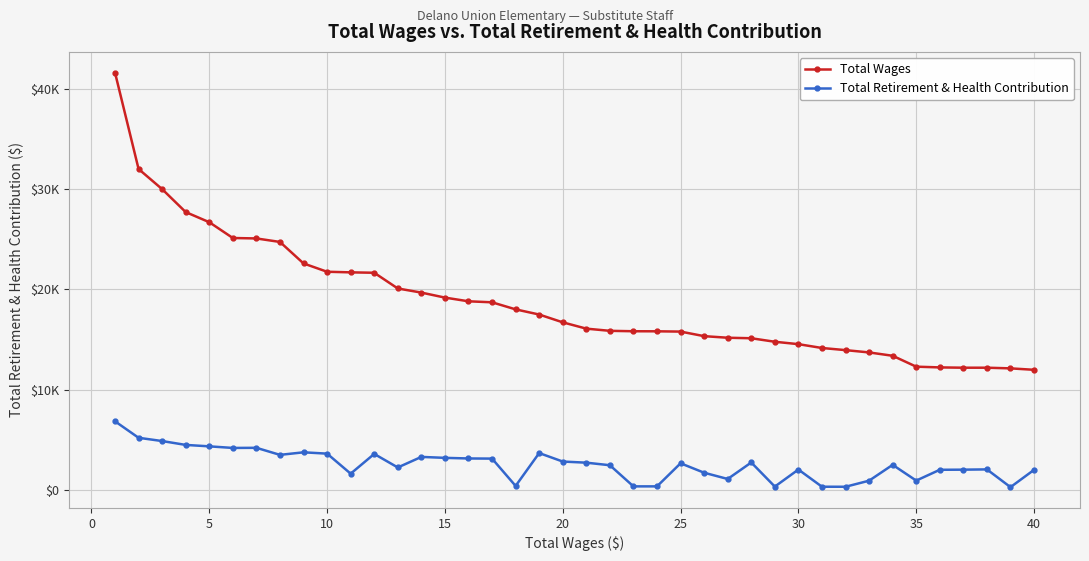

Does the chart have visible grid lines?

Yes